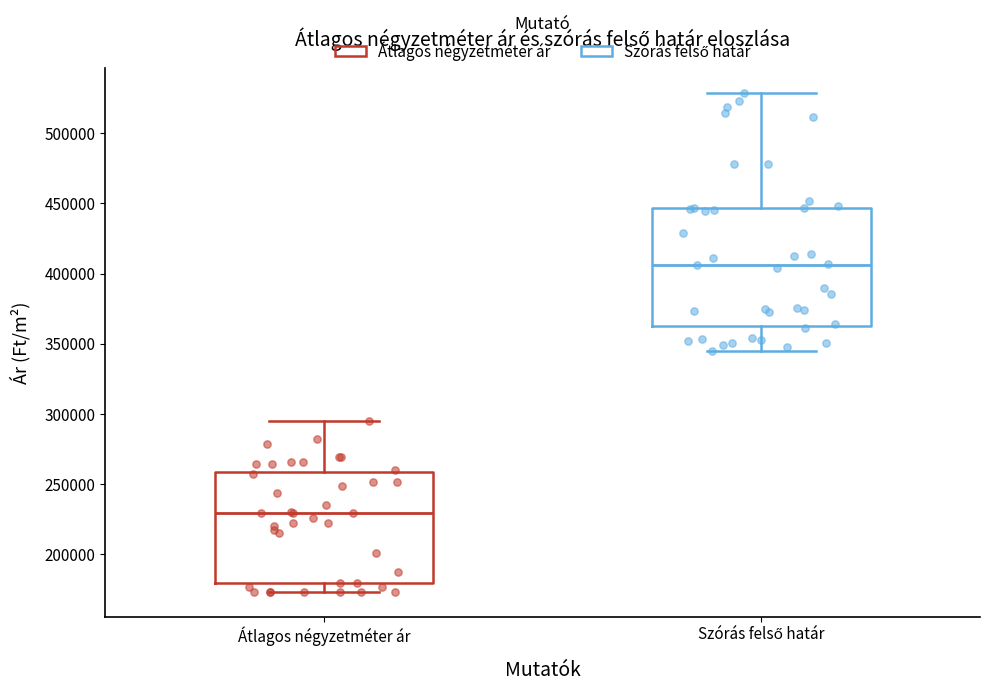

Which box has the highest median line?

Szórás felső határ